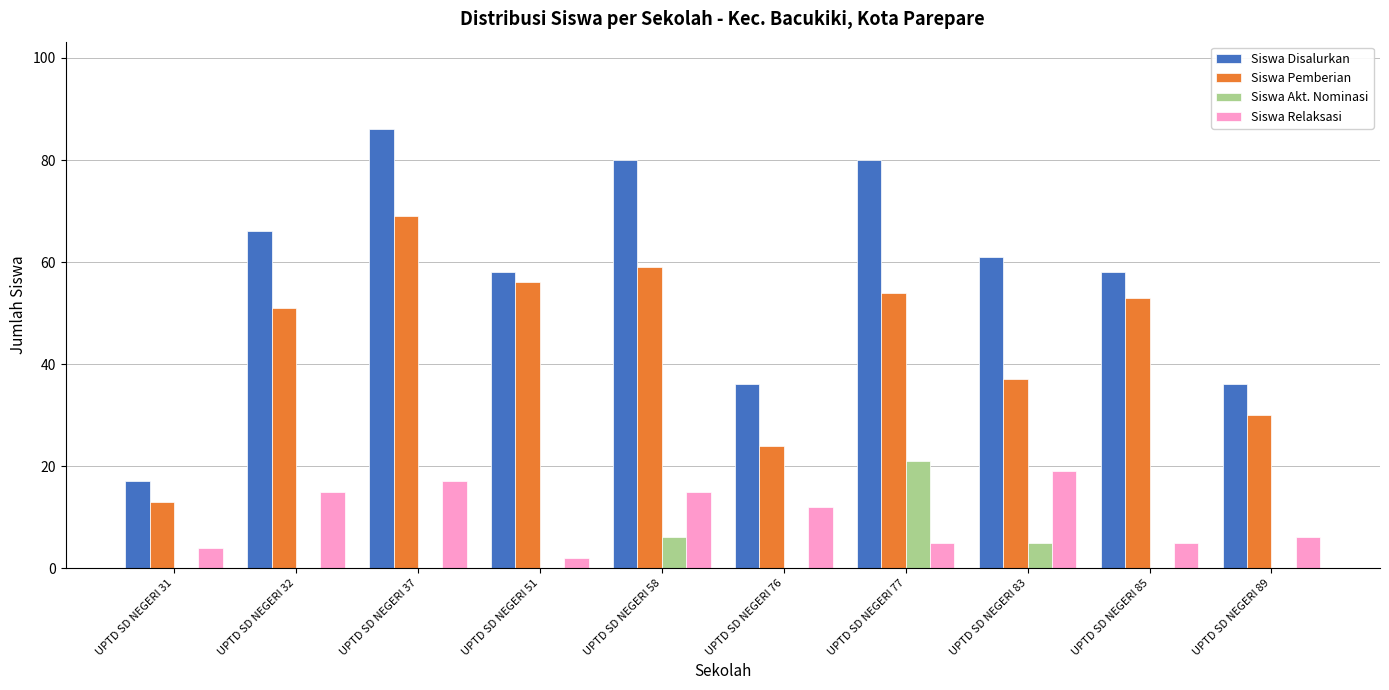

Which category has the highest value in the Siswa Pemberian series?

UPTD SD NEGERI 37